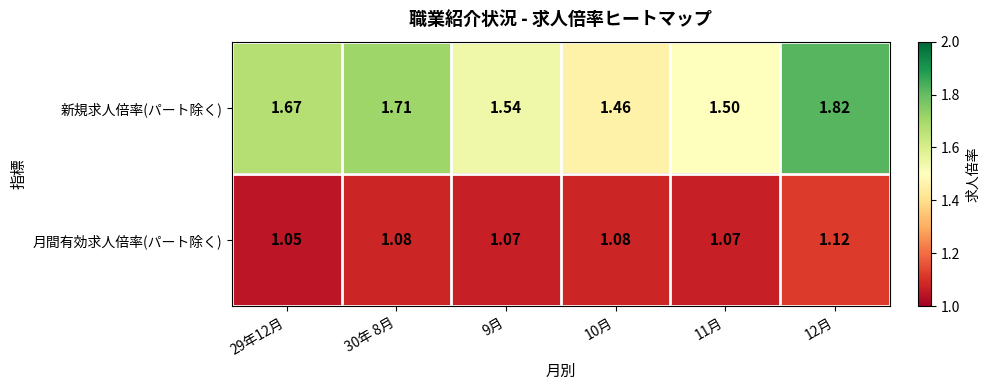

Which series has the widest spread of values?

新規求人倍率(パート除く)